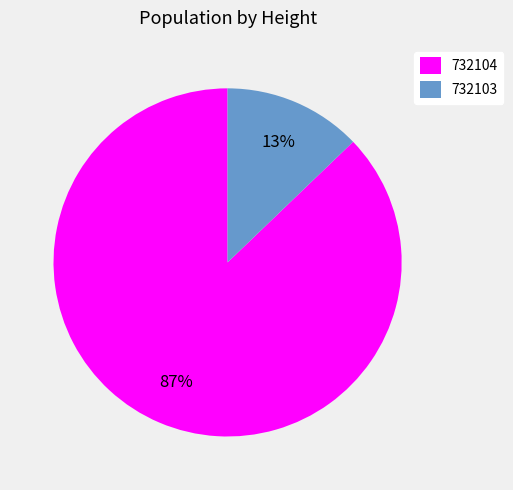

To the nearest percent, what is the difference between the largest and smallest slice percentages?

74%